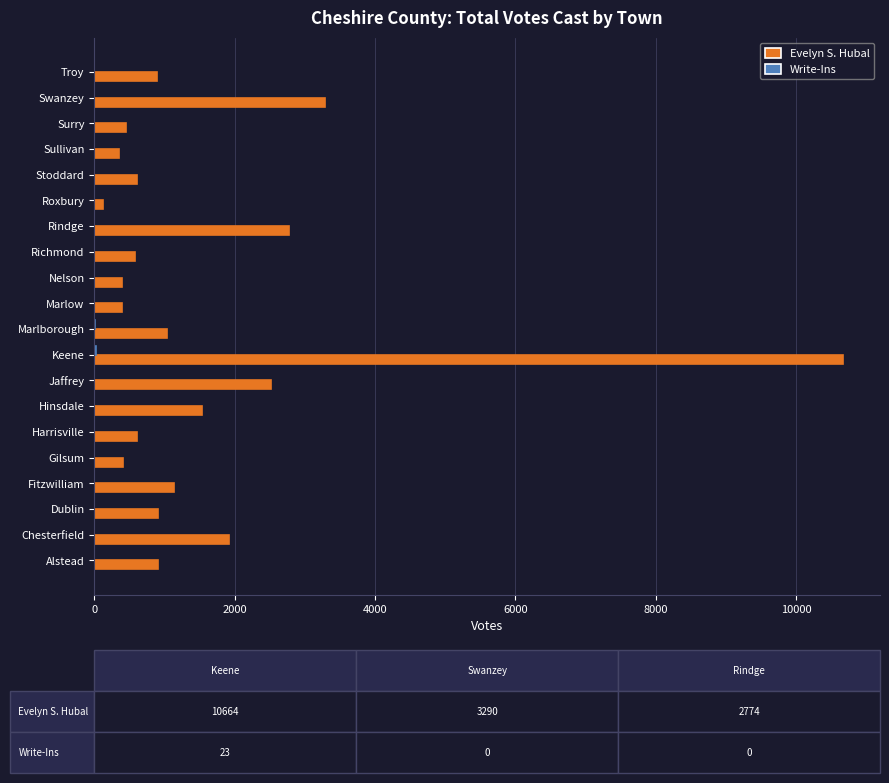

At which label is Evelyn S. Hubal closest to 5397?

Swanzey